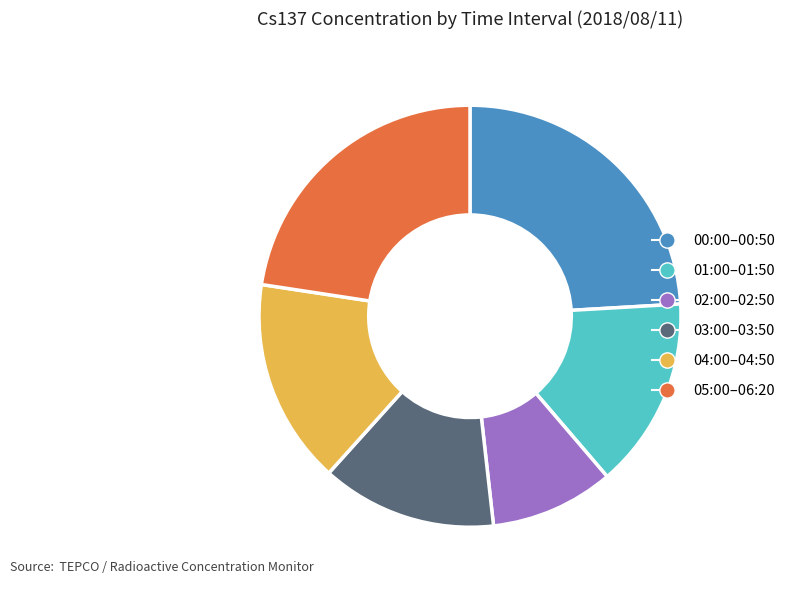

Do 04:00–04:50 and 00:00–00:50 together represent more than half of the pie?

No